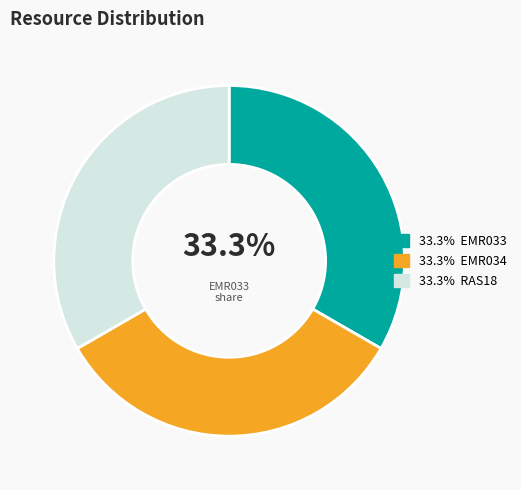

Is there a majority slice in this chart?

No